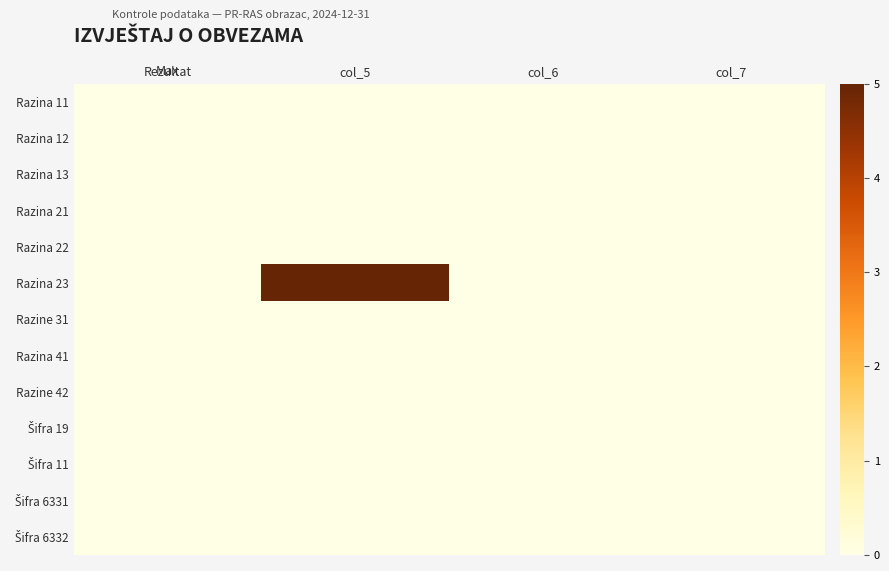

What is the greatest value displayed?

5